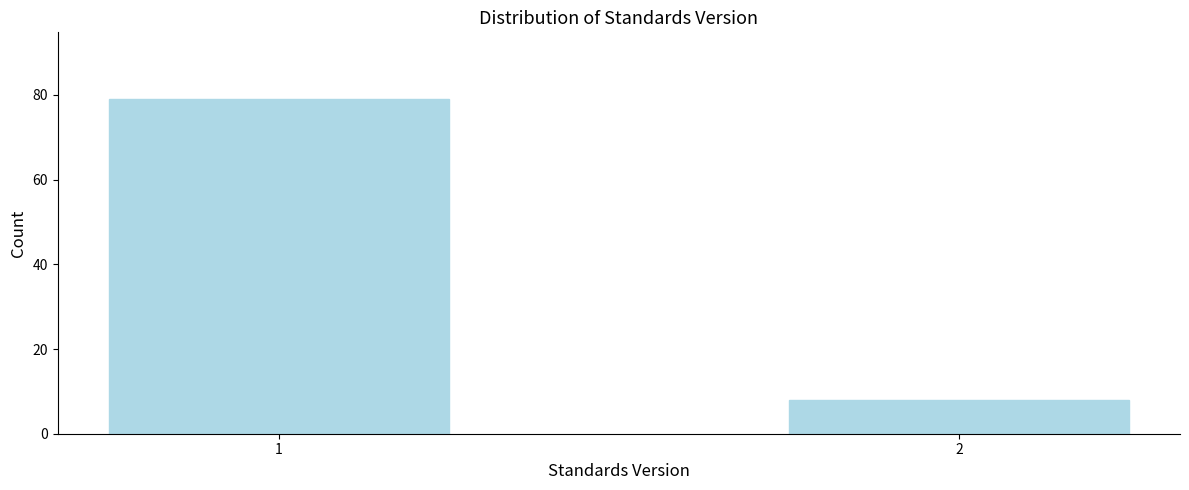

Reading left to right, what are all the values shown in this chart?

79	8